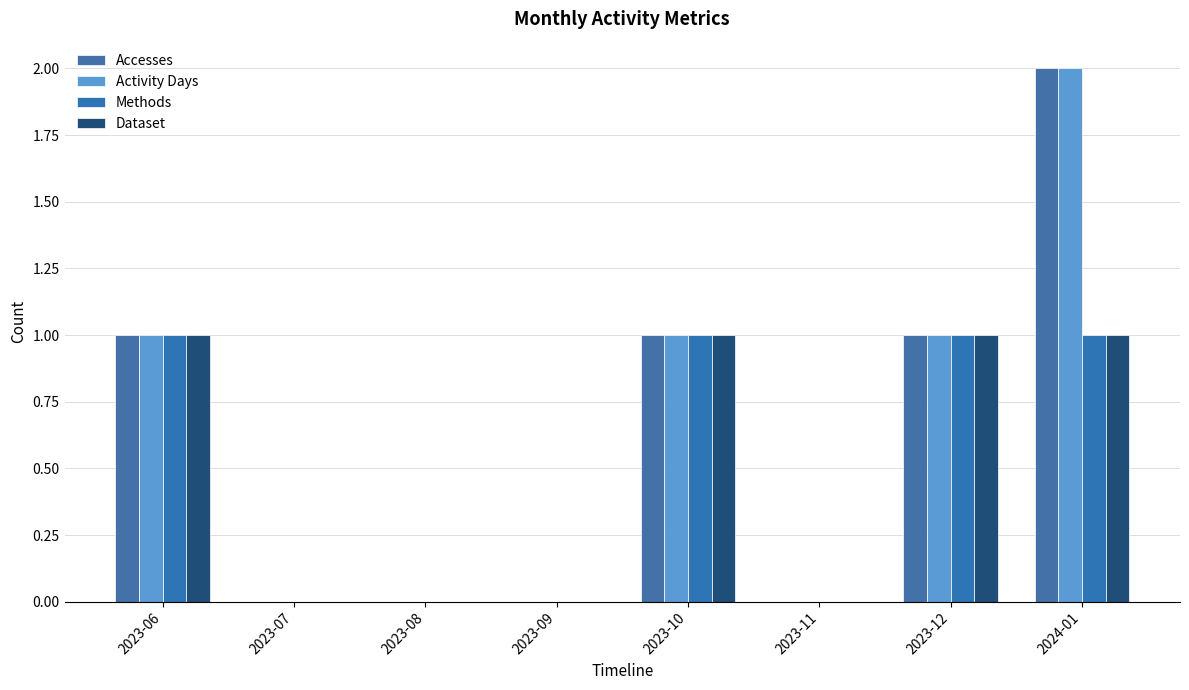

What is the label of the 7th bar from the left?

2023-12